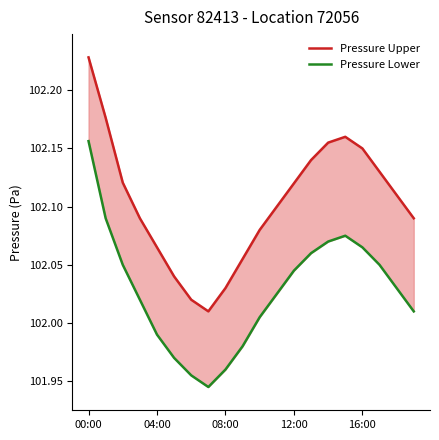

True or false: Pressure Lower and Pressure Upper cross at least once.

False